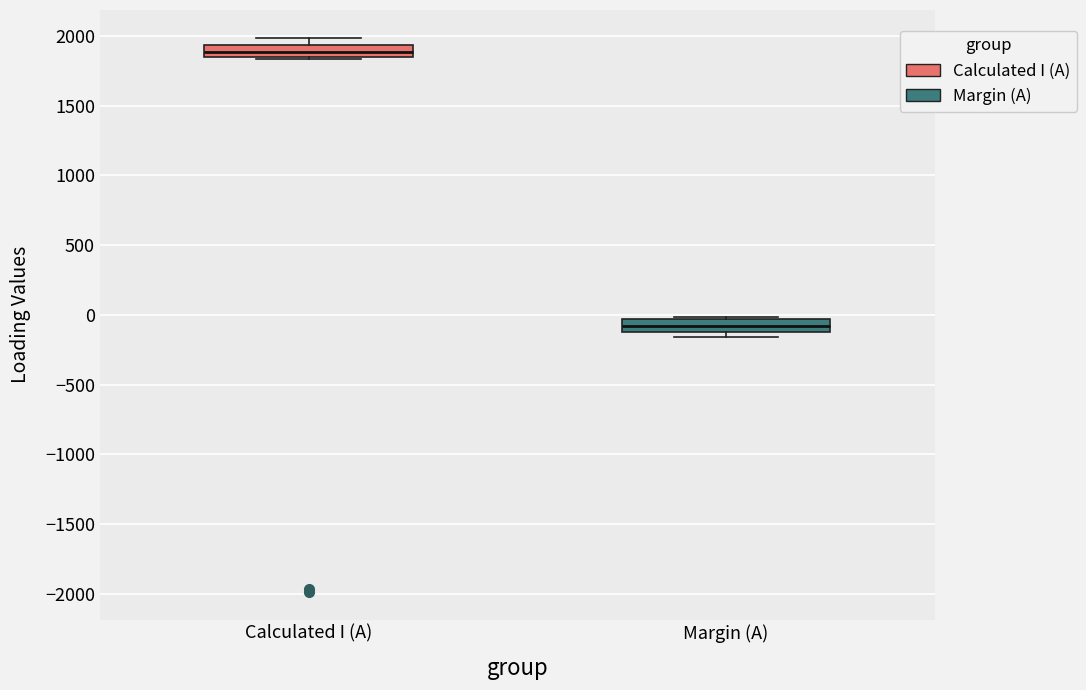

Where is the lower edge of the box for Margin (A) on the y-axis? The values are not printed on the chart, so give them approximately, as read against the axis.

-100